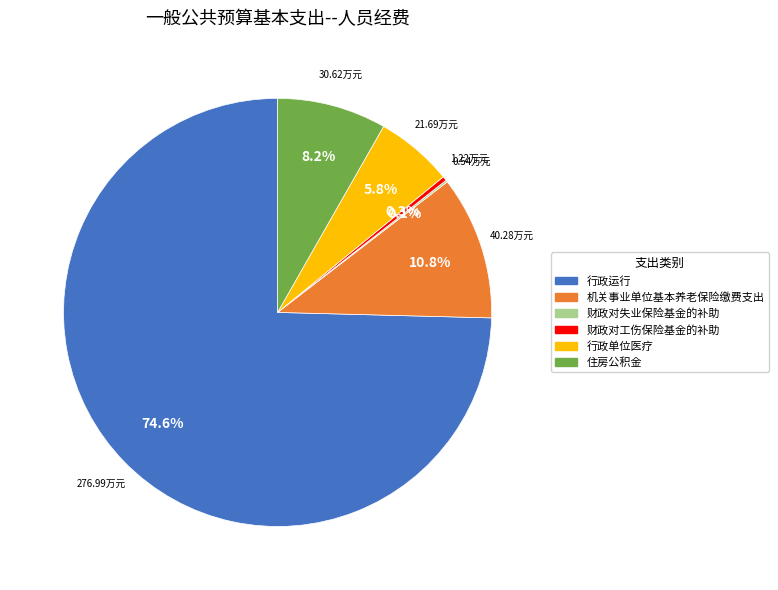

Which slice is the largest?

行政运行